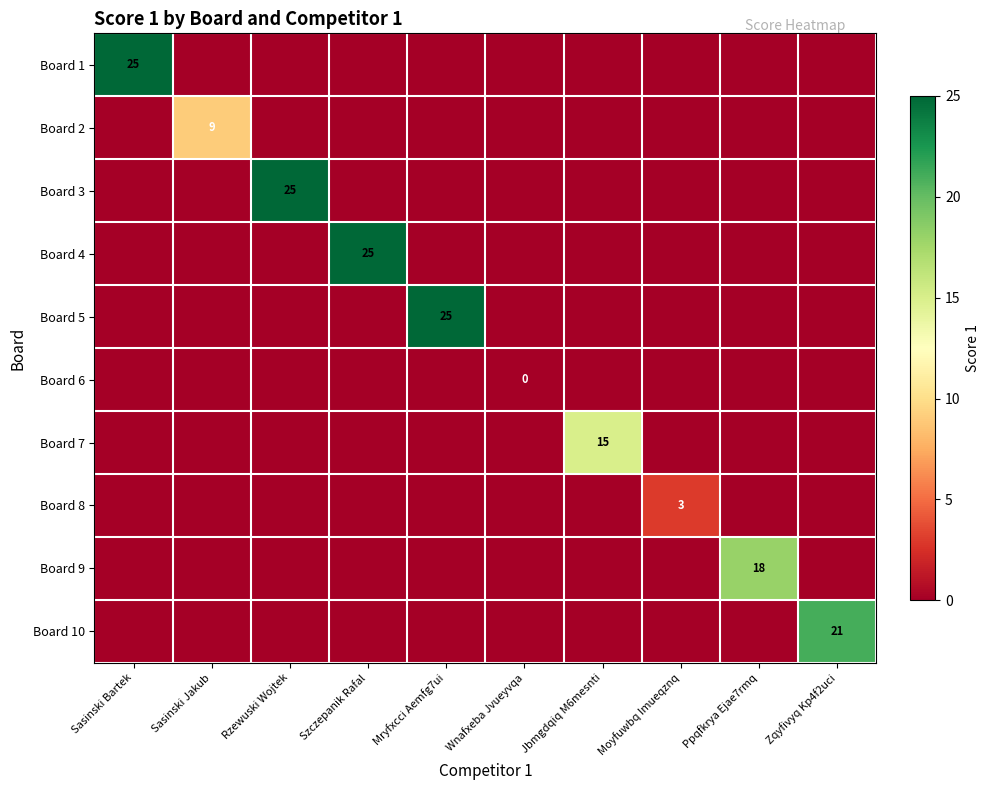

True or false: Board 9 has a value of 18 at Ppqfkrya Ejae7rmq.

True